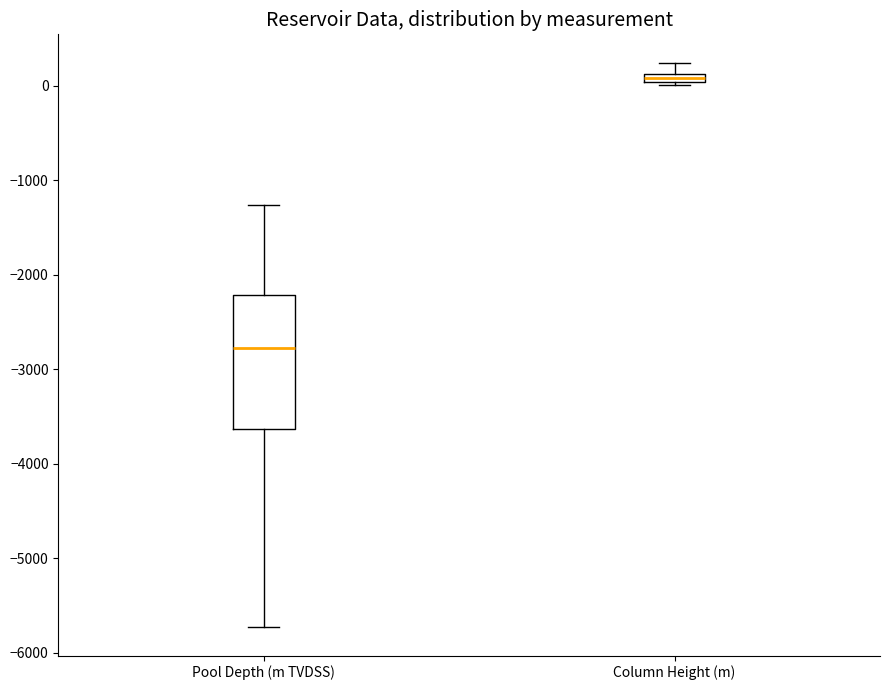

Where does the upper whisker of the box for Column Height (m) end on the y-axis? The values are not printed on the chart, so give them approximately, as read against the axis.

200